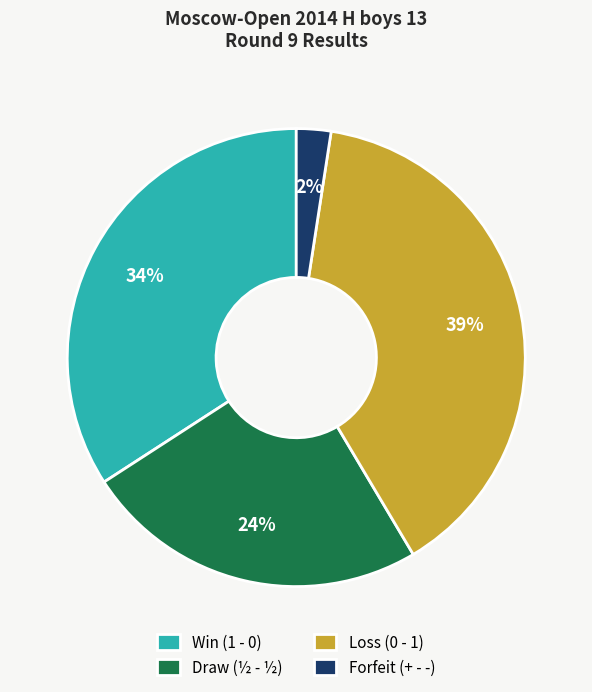

To the nearest percent, what percentage of the pie is Win (1 - 0)?

34%